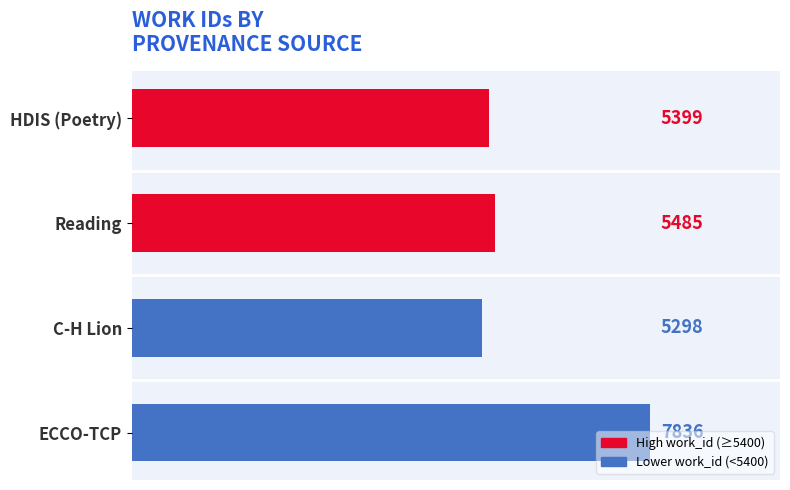

What is the difference between the maximum and second lowest values?

2437